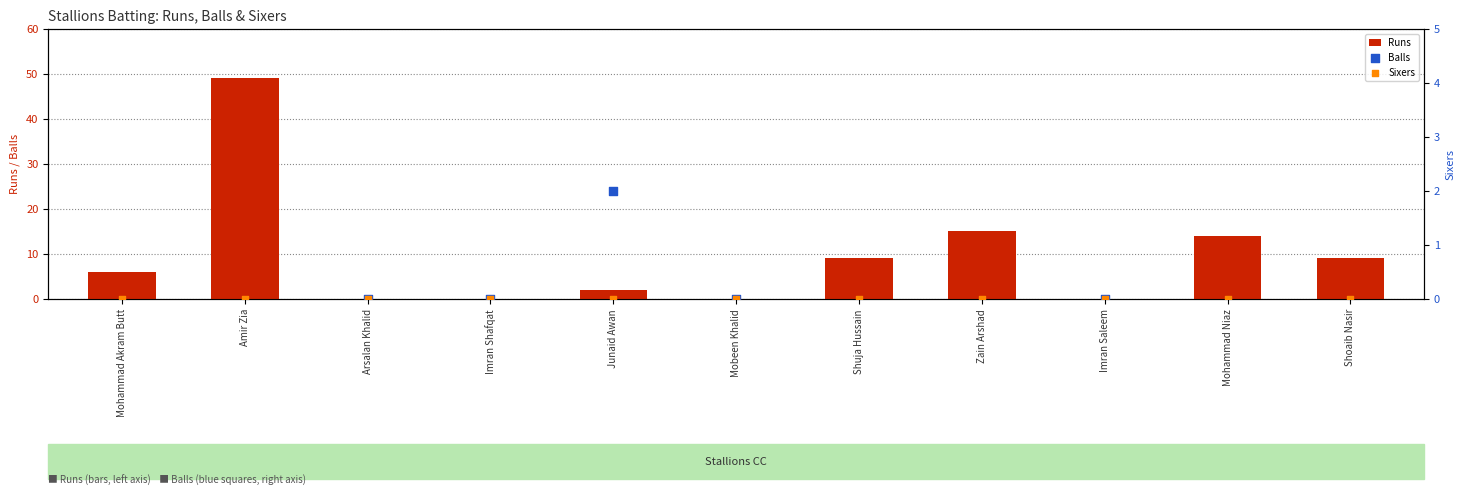

At which category is the sum across all series the highest?

Amir Zia